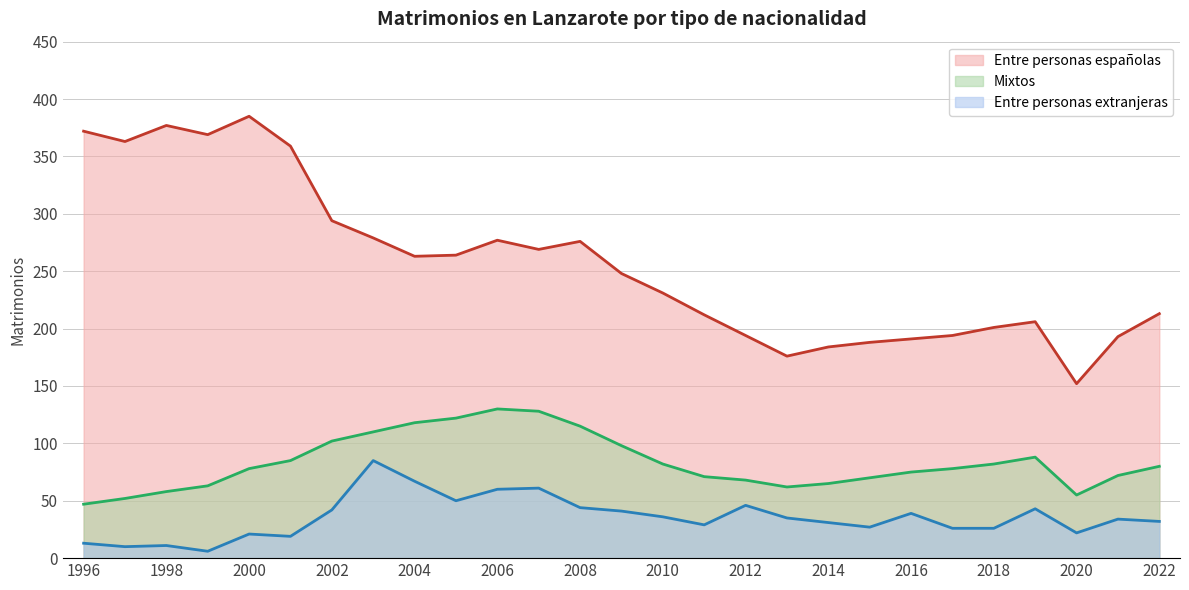

At which category does the chart reach its peak across all series?

2000